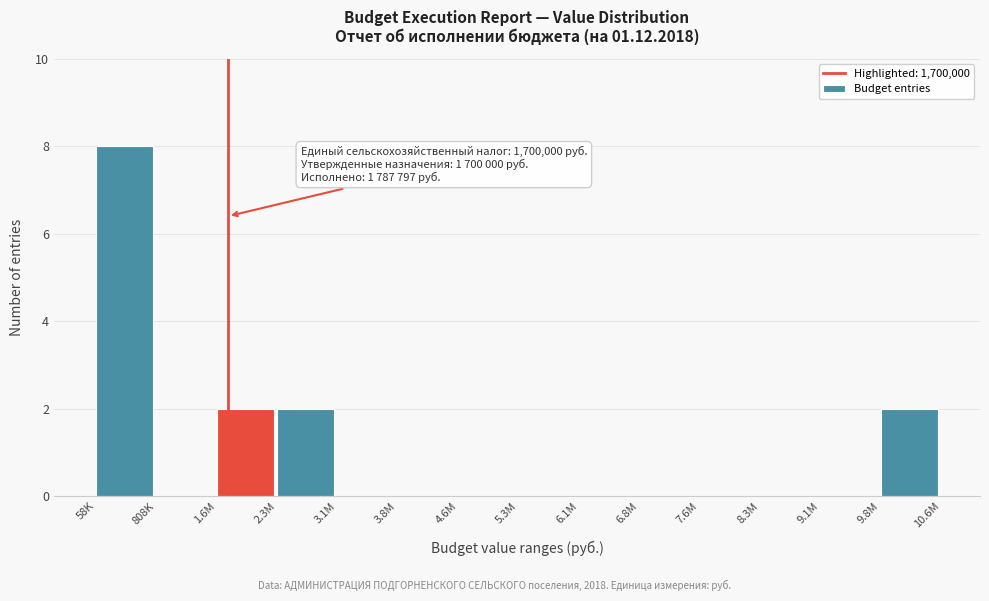

Reading left to right, extract all data points from this chart.

58K=8	808K=0	1.6M=2	2.3M=2	3.1M=0	3.8M=0	4.6M=0	5.3M=0	6.1M=0	6.8M=0	7.6M=0	8.3M=0	9.1M=0	9.8M=2